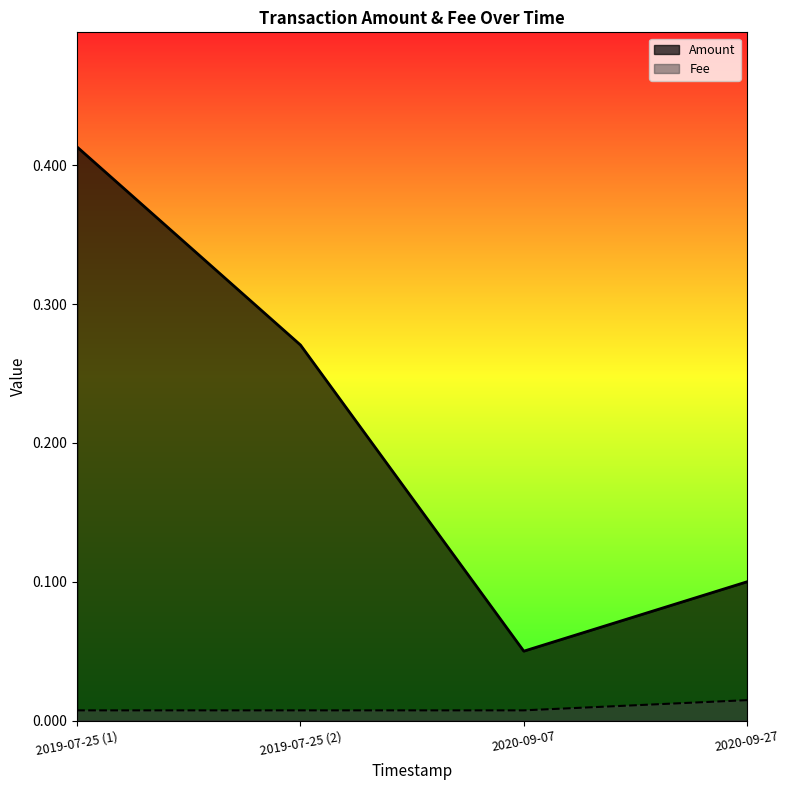

What is the sum of all Amount values?

0.8